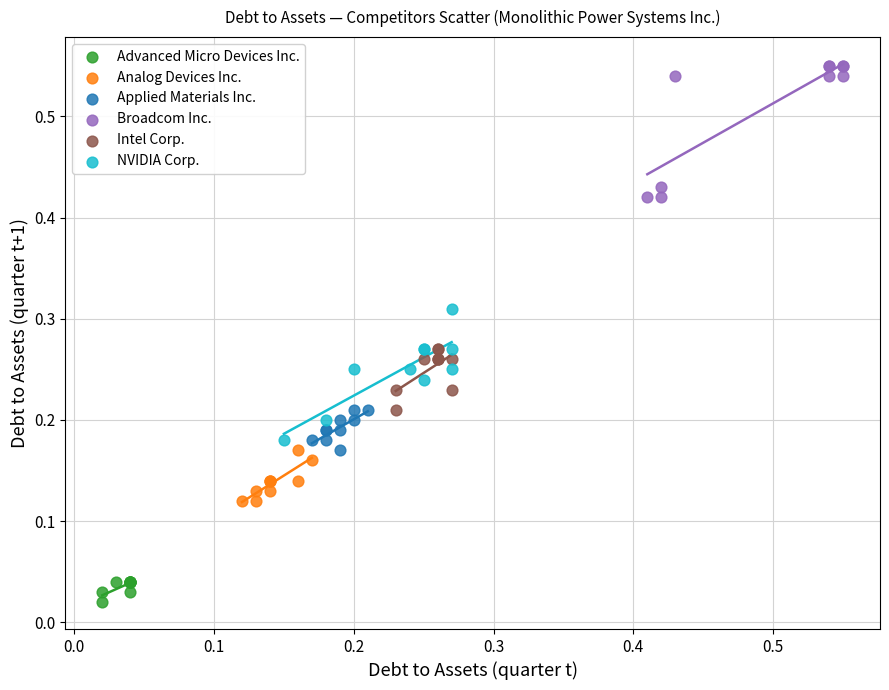

Which series contains the lowest Y value?

Advanced Micro Devices Inc.